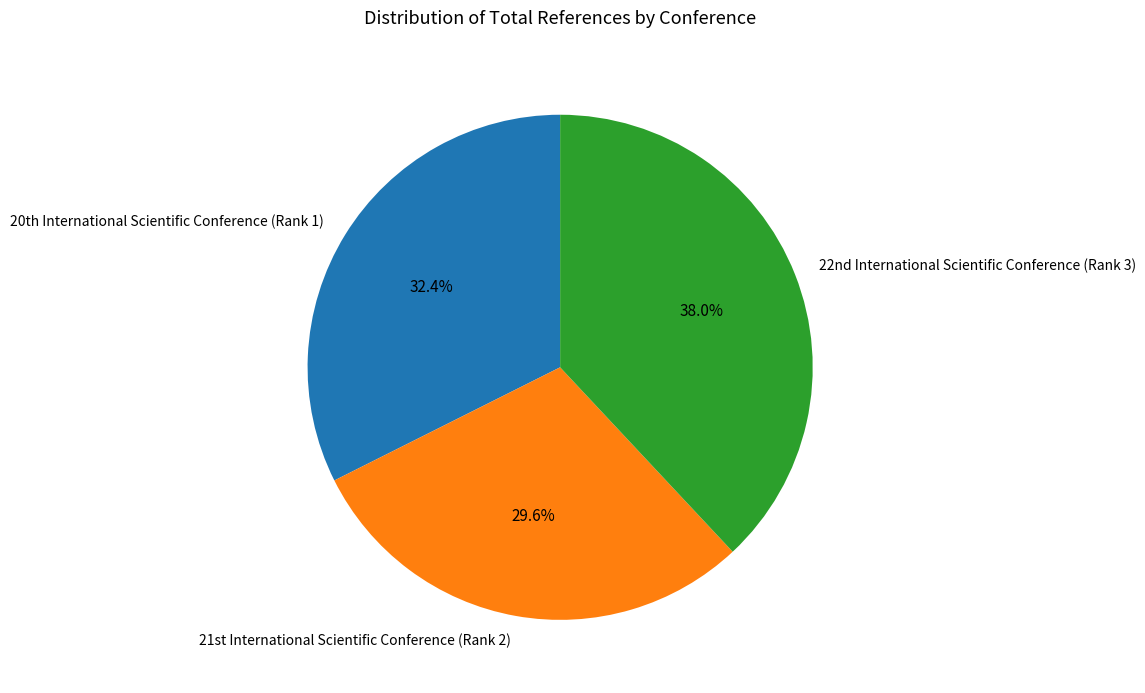

How many slices are in this pie chart?

3